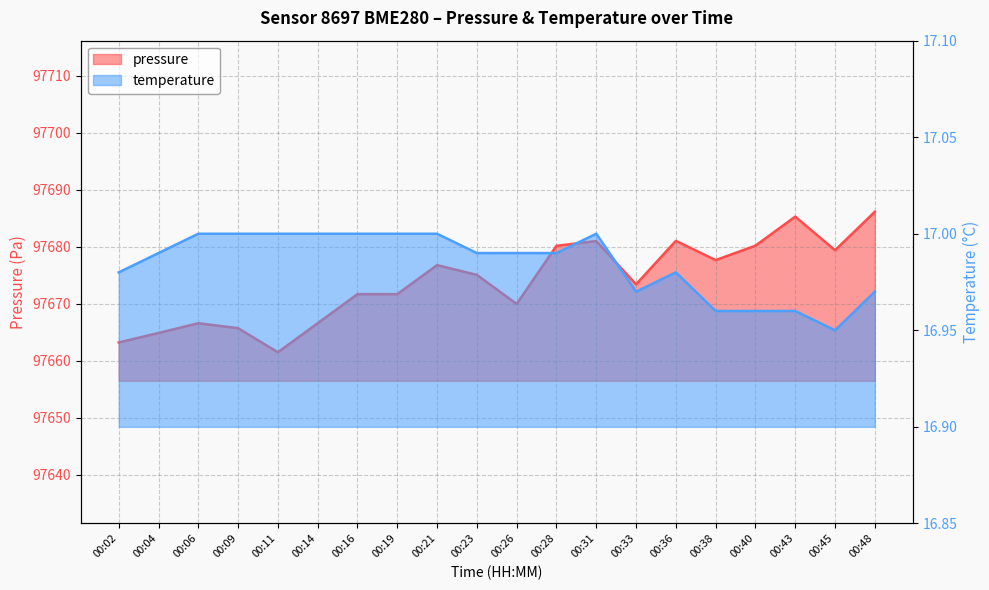

How many series are shown in this chart?

2